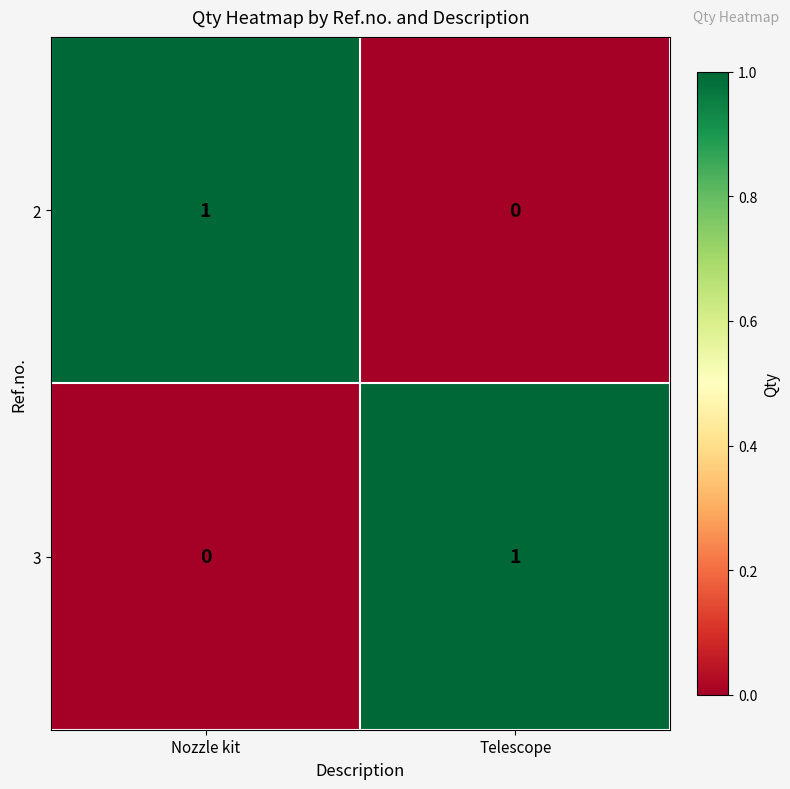

At which label does 3 reach its minimum?

Nozzle kit